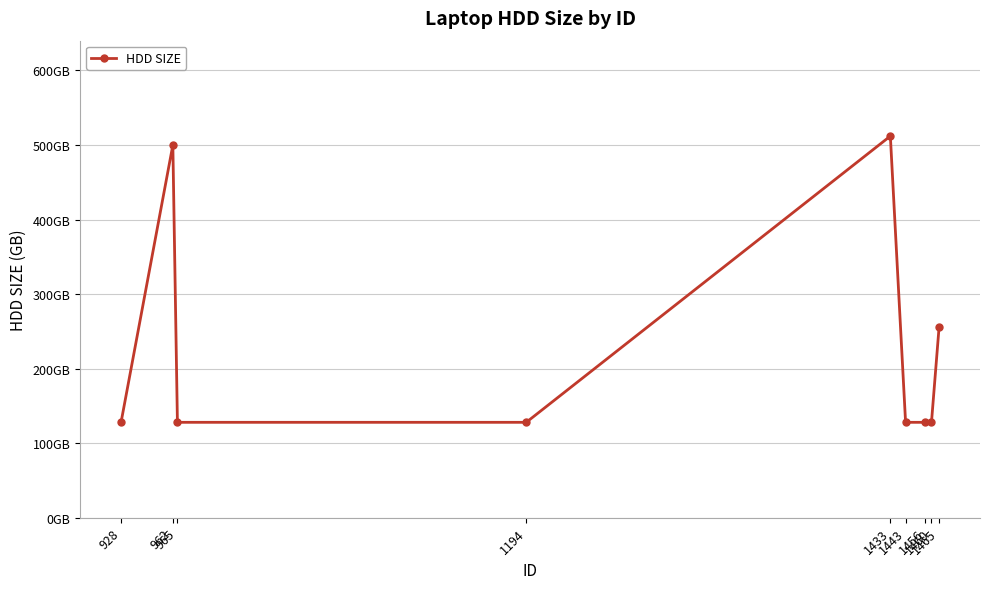

How many interior local peaks (higher than both neighbors) does the data have?

2